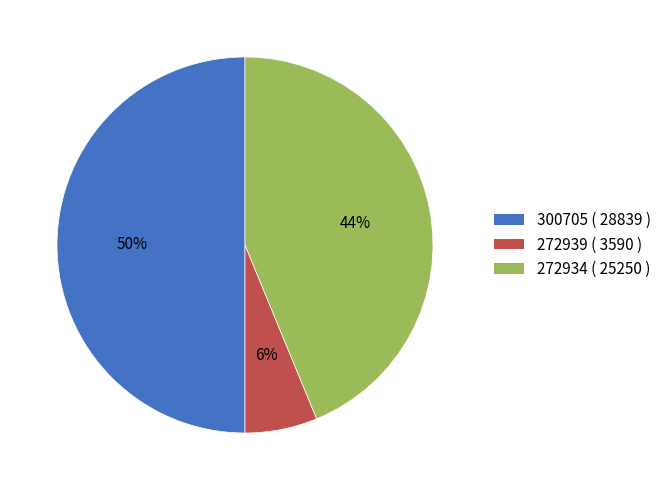

Does 272934 ( 25250 ) account for over 50% of the chart?

No